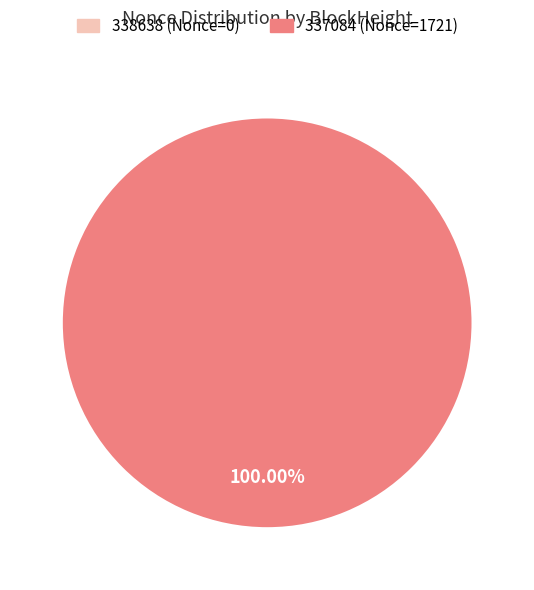

To the nearest percent, what is the difference between the 337084 and 338638 slice percentages?

100%